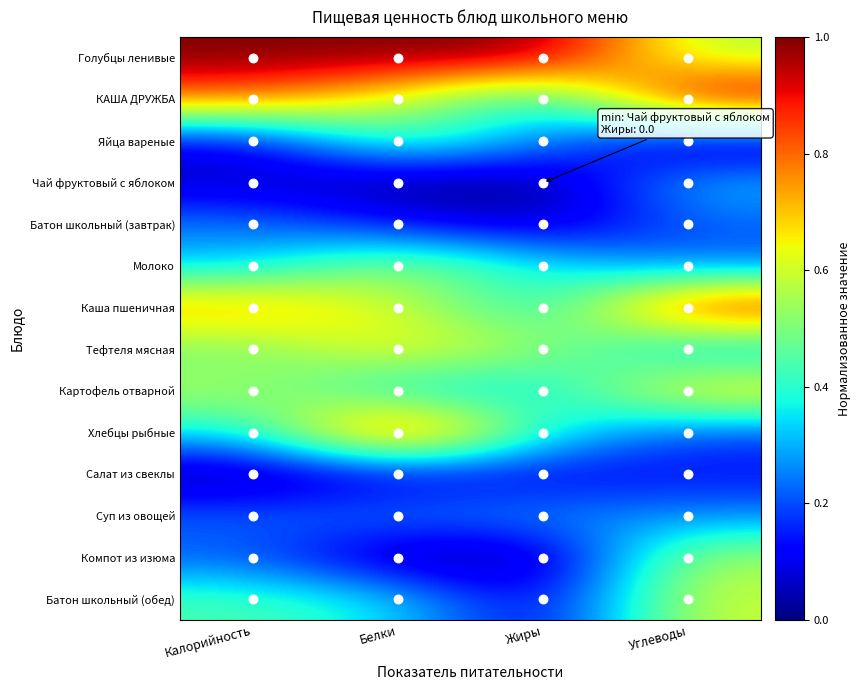

Reading left to right, list all the values displayed in this chart.

Голубцы ленивые: Калорийность=1.0	Белки=1.0	Жиры=1.0	Углеводы=0.6
КАША ДРУЖБА: Калорийность=0.8	Белки=0.6	Жиры=0.3	Углеводы=1.0
Яйца вареные: Калорийность=0.1	Белки=0.5	Жиры=0.3	Углеводы=0.0
Чай фруктовый с яблоком: Калорийность=0.1	Белки=0.0	Жиры=0.0	Углеводы=0.3
Батон школьный (завтрак): Калорийность=0.2	Белки=0.1	Жиры=0.0	Углеводы=0.2
Молоко: Калорийность=0.3	Белки=0.5	Жиры=0.4	Углеводы=0.2
Каша пшеничная: Калорийность=0.8	Белки=0.6	Жиры=0.3	Углеводы=1.0
Тефтеля мясная: Калорийность=0.5	Белки=0.7	Жиры=0.5	Углеводы=0.3
Картофель отварной: Калорийность=0.6	Белки=0.3	Жиры=0.3	Углеводы=0.7
Хлебцы рыбные: Калорийность=0.4	Белки=1.0	Жиры=0.4	Углеводы=0.2
Салат из свеклы: Калорийность=0.0	Белки=0.1	Жиры=0.1	Углеводы=0.1
Суп из овощей: Калорийность=0.2	Белки=0.3	Жиры=0.3	Углеводы=0.3
Компот из изюма: Калорийность=0.2	Белки=0.0	Жиры=0.0	Углеводы=0.6
Батон школьный (обед): Калорийность=0.4	Белки=0.4	Жиры=0.1	Углеводы=0.6